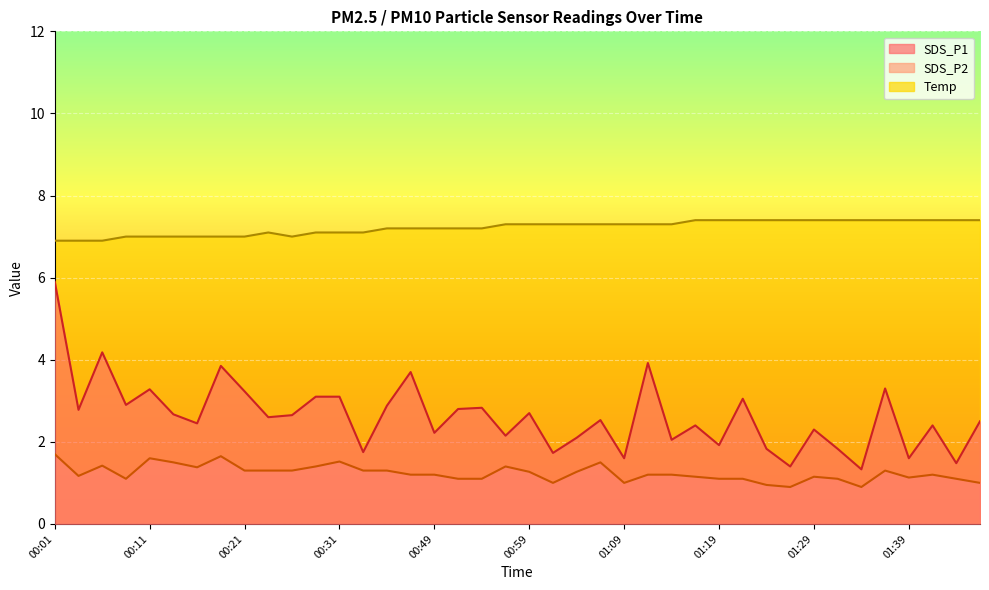

What is the total value across all series at 01:06?

11.3